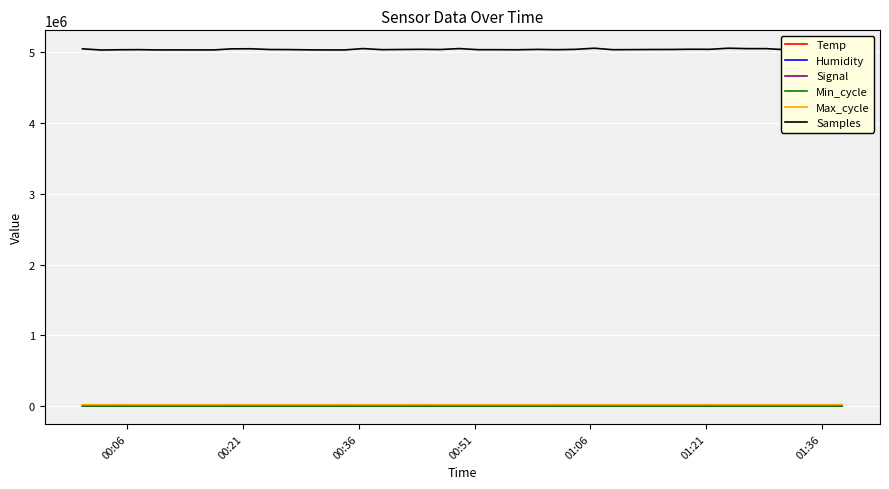

Count the number of categories in the chart.

40